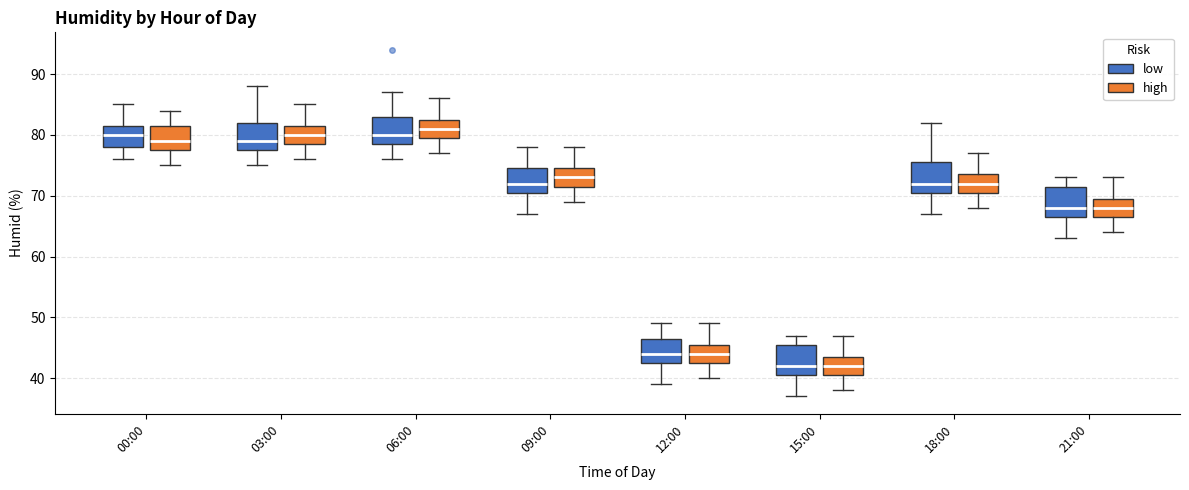

Reading left to right, read every box against the y-axis: the position of its median line, the range the box covers, and the ends of its whiskers. The values are not printed on the chart, so give them approximately, as read against the axis.

00:00 (low): median 80, box 78 to 82, whiskers 76 to 85
00:00 (high): median 79, box 78 to 82, whiskers 75 to 84
03:00 (low): median 79, box 78 to 82, whiskers 75 to 88
03:00 (high): median 80, box 79 to 82, whiskers 76 to 85
06:00 (low): median 80, box 79 to 83, whiskers 76 to 87
06:00 (high): median 81, box 80 to 83, whiskers 77 to 86
09:00 (low): median 72, box 71 to 75, whiskers 67 to 78
09:00 (high): median 73, box 72 to 75, whiskers 69 to 78
12:00 (low): median 44, box 43 to 47, whiskers 39 to 49
12:00 (high): median 44, box 43 to 46, whiskers 40 to 49
15:00 (low): median 42, box 41 to 46, whiskers 37 to 47
15:00 (high): median 42, box 41 to 44, whiskers 38 to 47
18:00 (low): median 72, box 71 to 76, whiskers 67 to 82
18:00 (high): median 72, box 71 to 74, whiskers 68 to 77
21:00 (low): median 68, box 67 to 72, whiskers 63 to 73
21:00 (high): median 68, box 67 to 70, whiskers 64 to 73